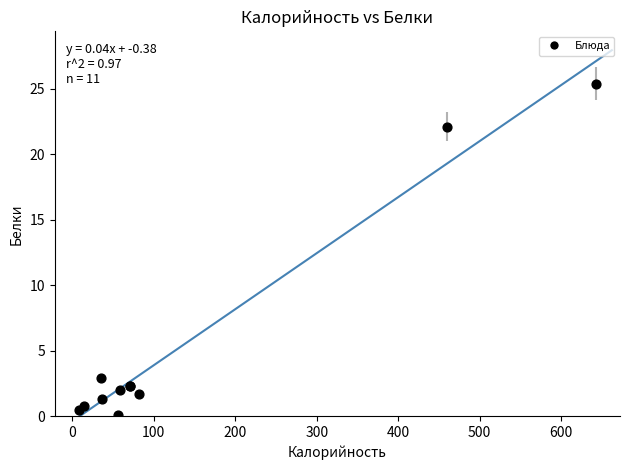

What Y value in the scatter plot is closest to 12?

2.9